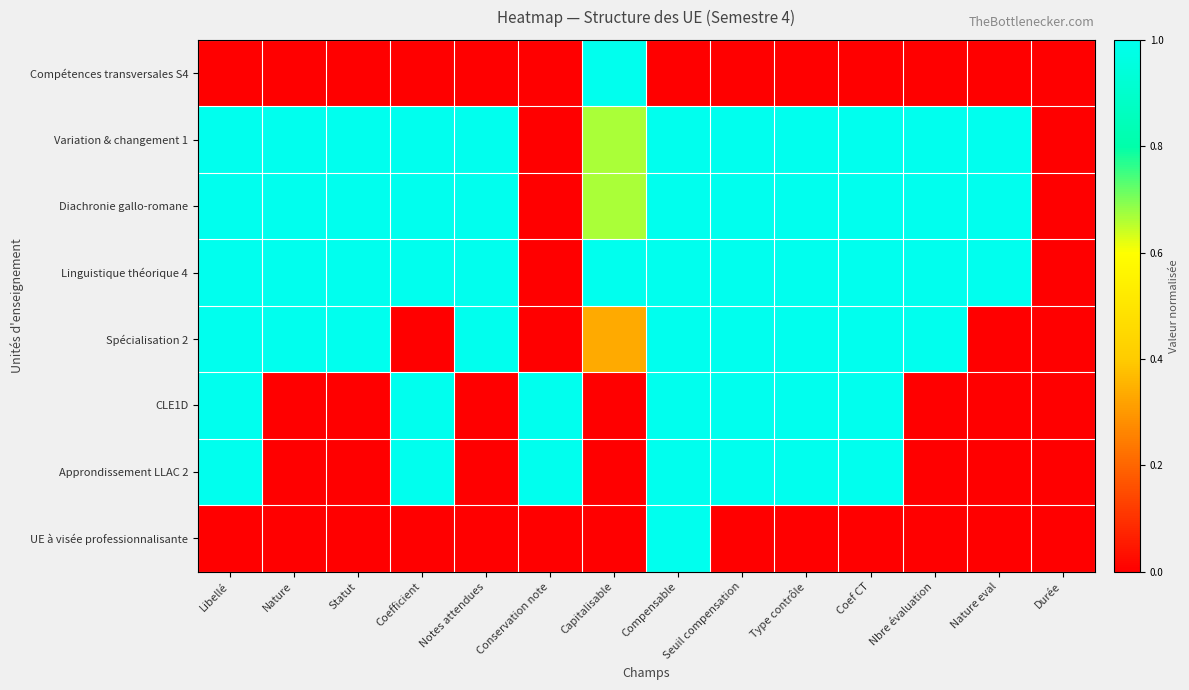

Which series has the largest range (max minus min)?

Compétences transversales S4